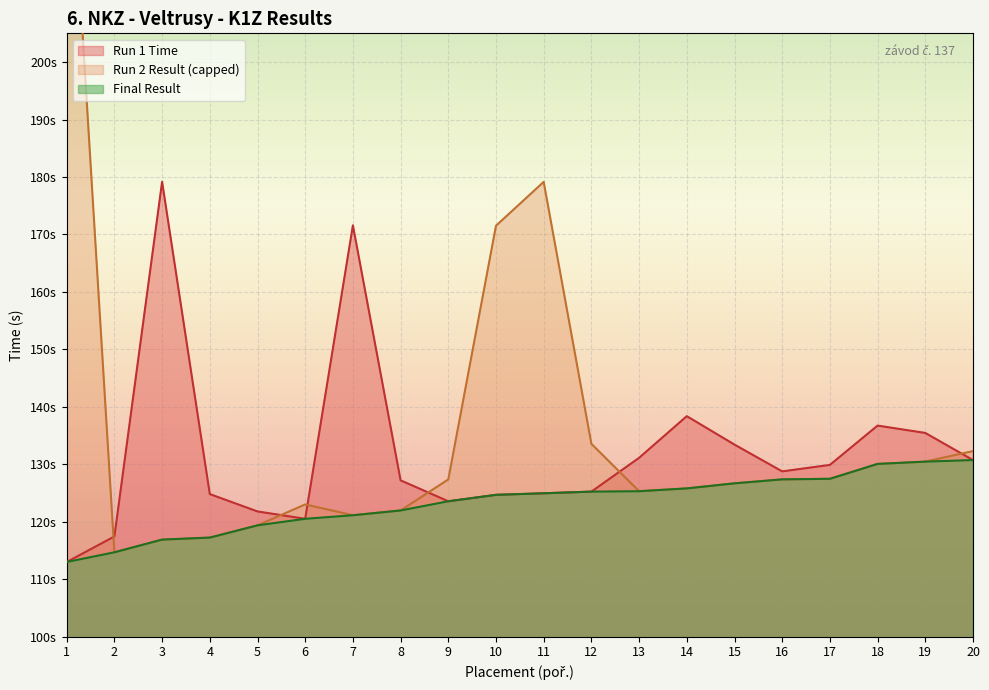

True or false: Run 1 Time and Final Result cross at least once.

False